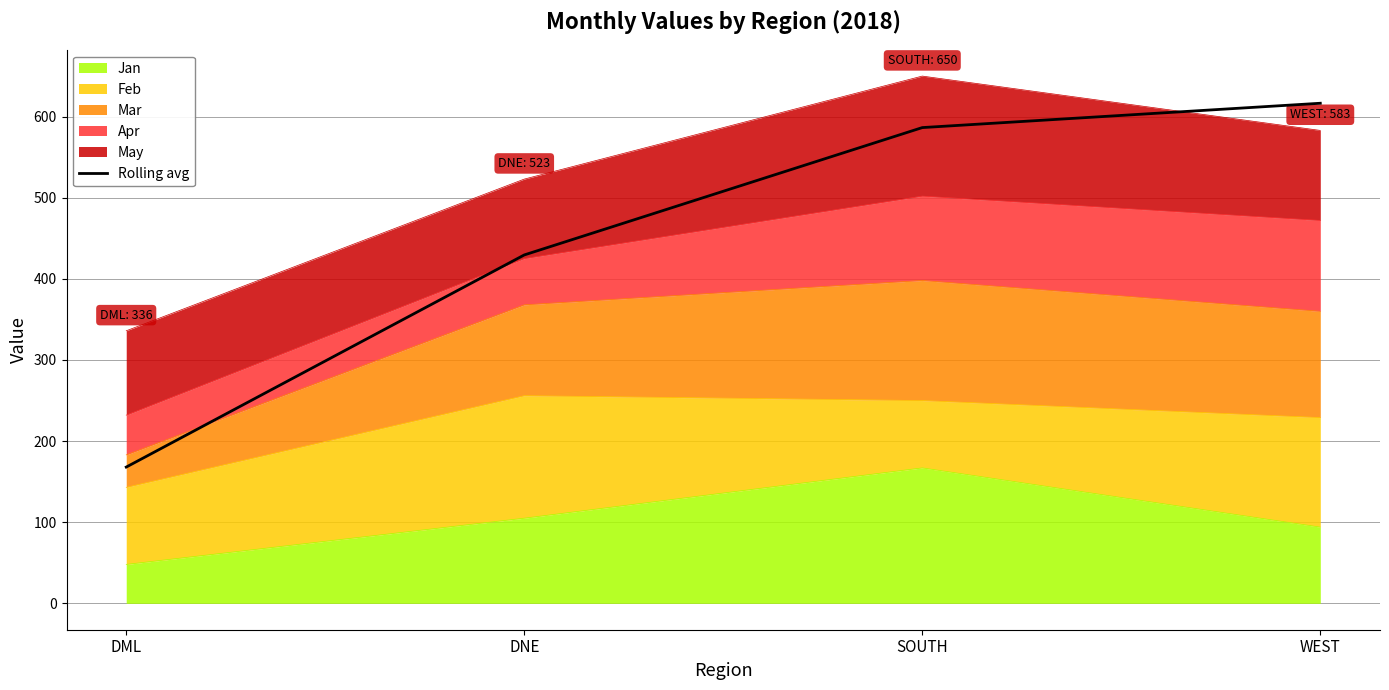

What is the change in value from DNE to WEST?

+187.0